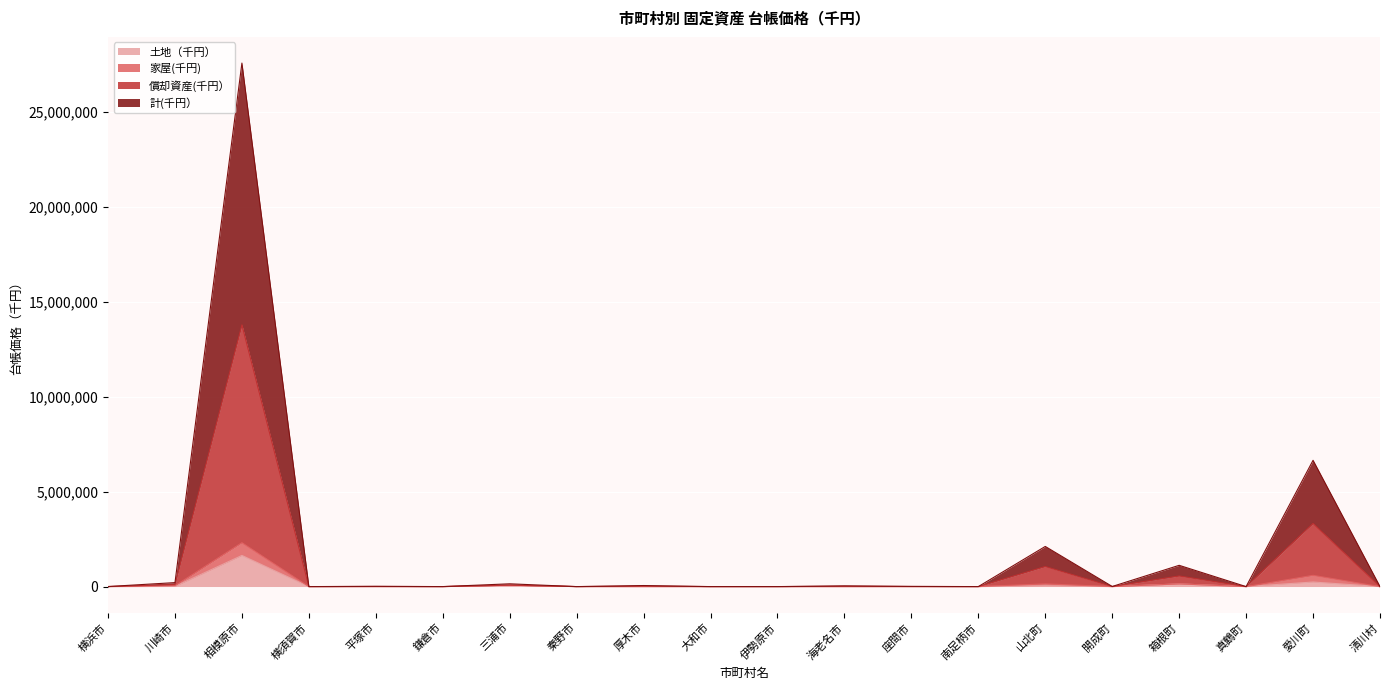

Rank the categories by 計(千円） value from highest to lowest.

相模原市, 愛川町, 山北町, 箱根町, 川崎市, 三浦市, 厚木市, 海老名市, 平塚市, 座間市, 開成町, 横浜市, 清川村, 横須賀市, 鎌倉市, 秦野市, 大和市, 伊勢原市, 南足柄市, 真鶴町